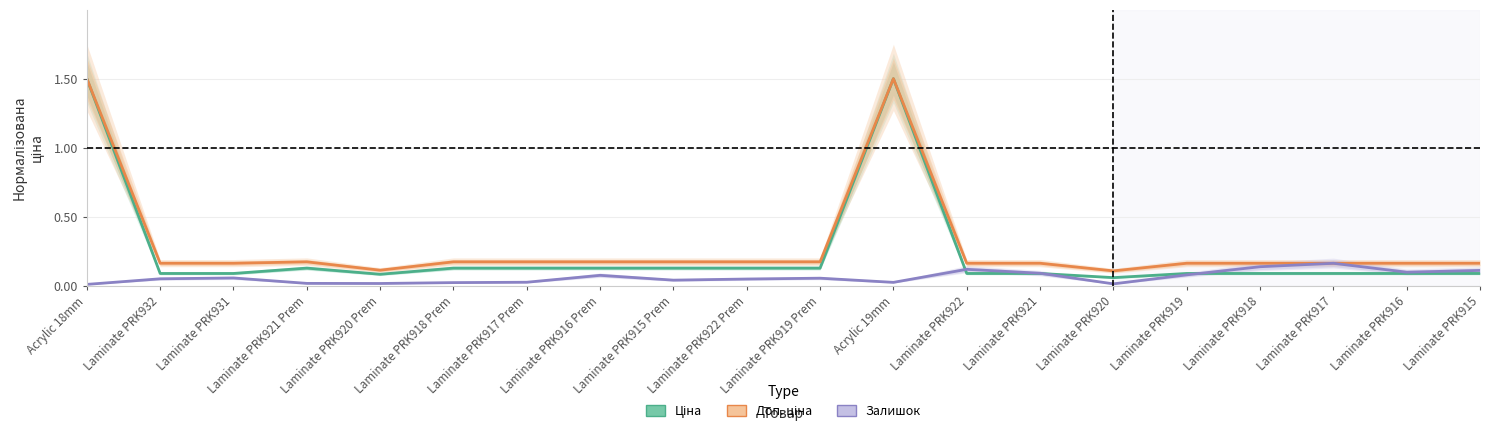

At which category does Залишок reach its first local valley?

Laminate PRK920 Prem